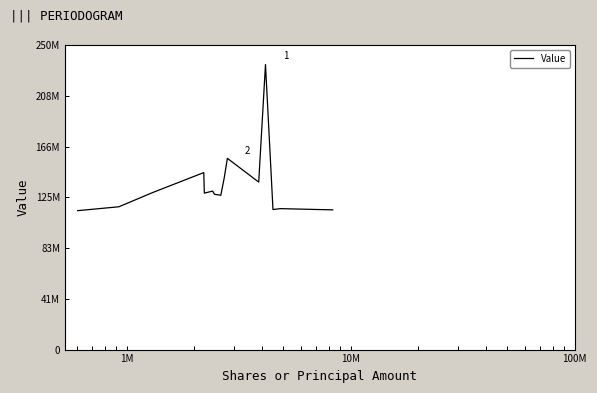

Does the chart display data point markers on the line(s)?

No